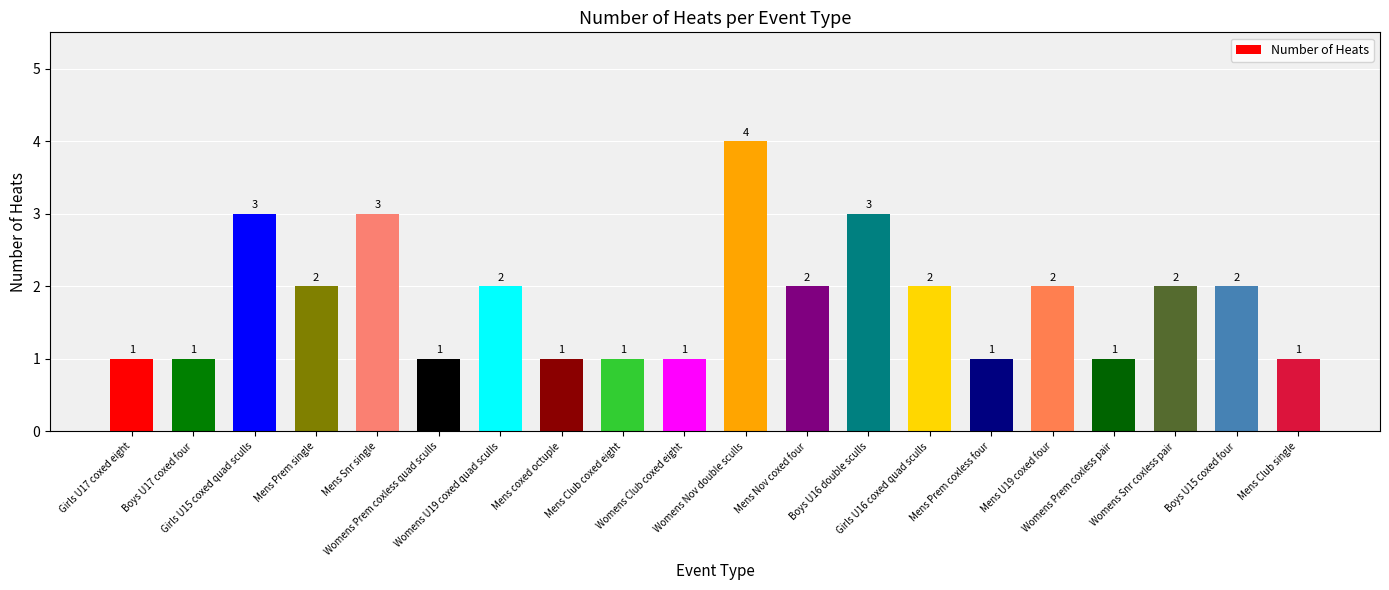

Which label corresponds to the largest value in the chart?

Womens Nov double sculls